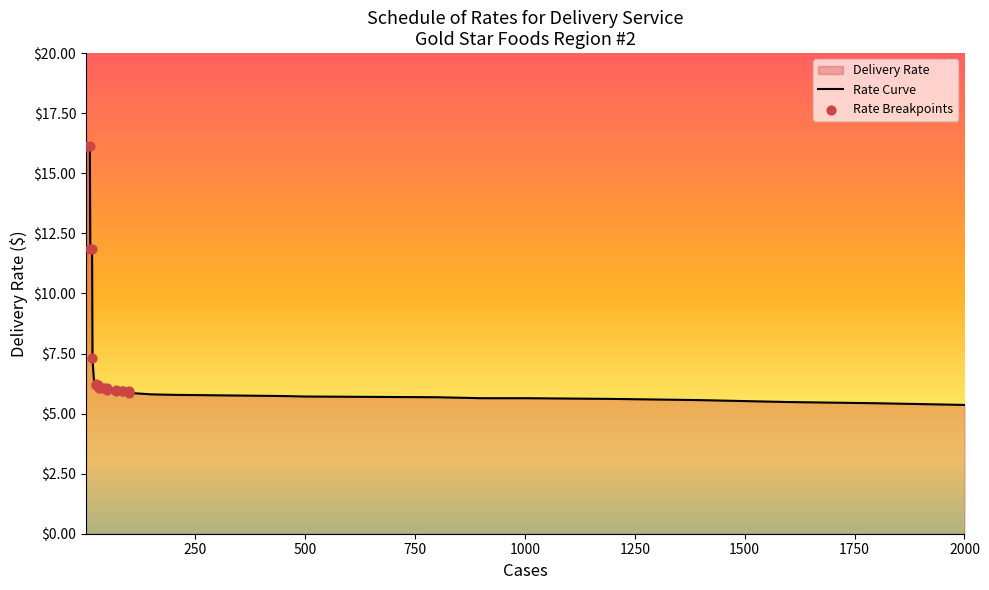

At how many categories does at least one series exceed 9?

10